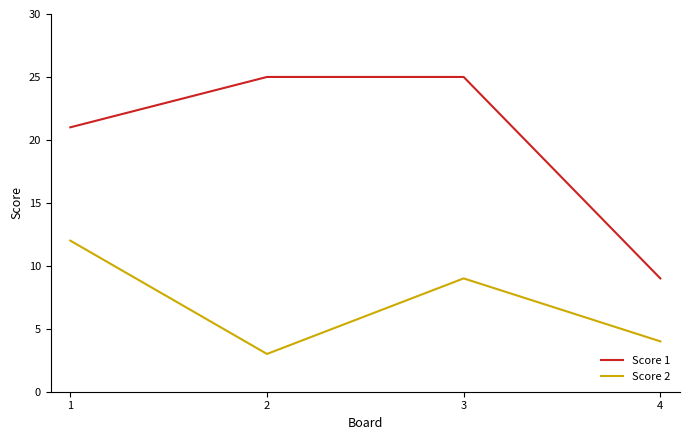

List the series in order of their peak value, highest first.

Score 1, Score 2